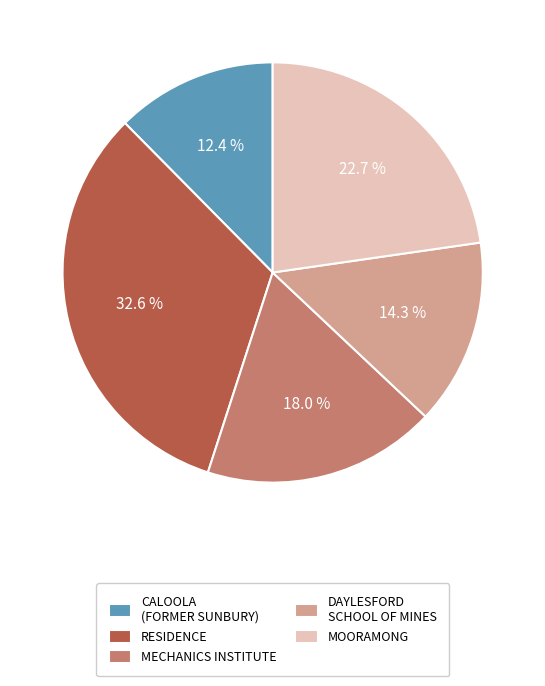

To the nearest percent, what percentage of the pie is RESIDENCE?

33%